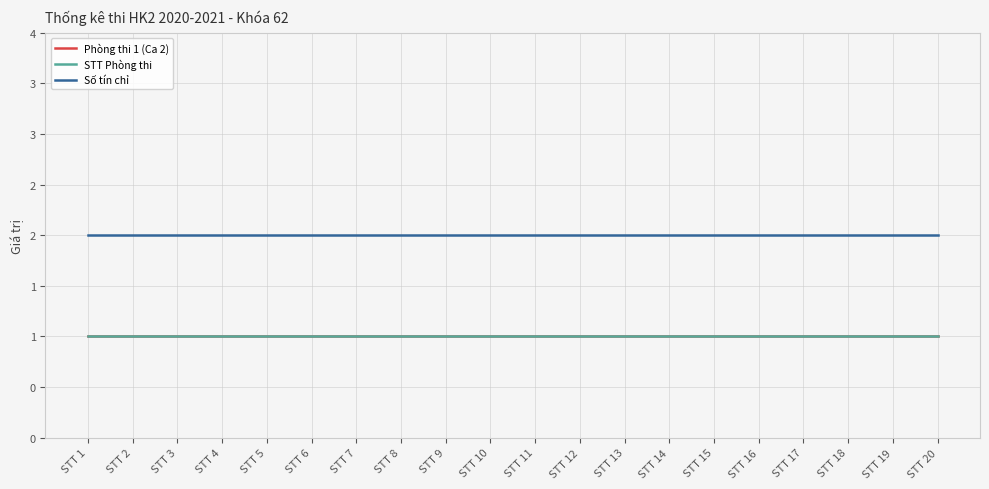

Which label corresponds to the largest value in the chart?

STT 1